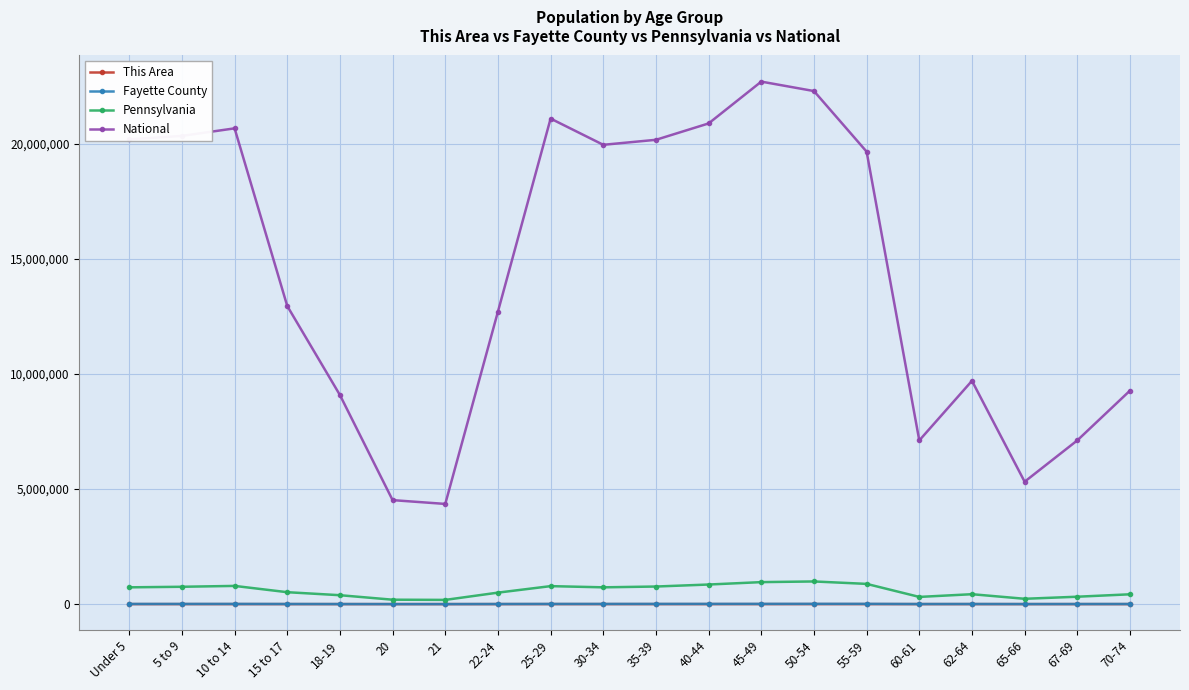

True or false: National has more than 1 interior local peaks.

True